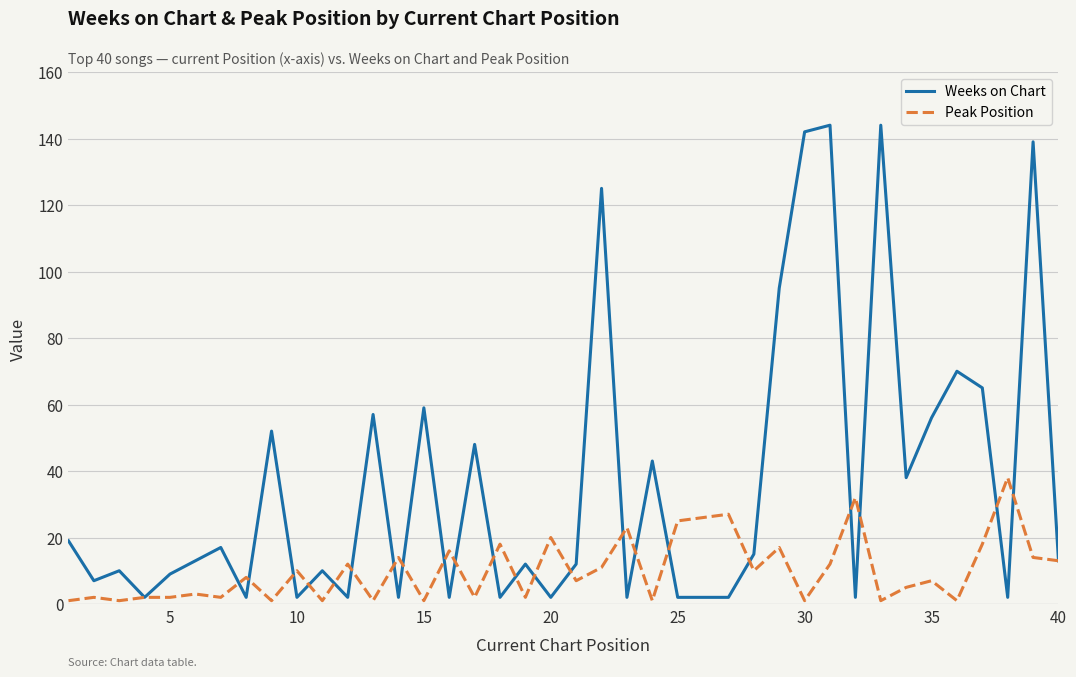

What is the maximum value shown in the chart?

144